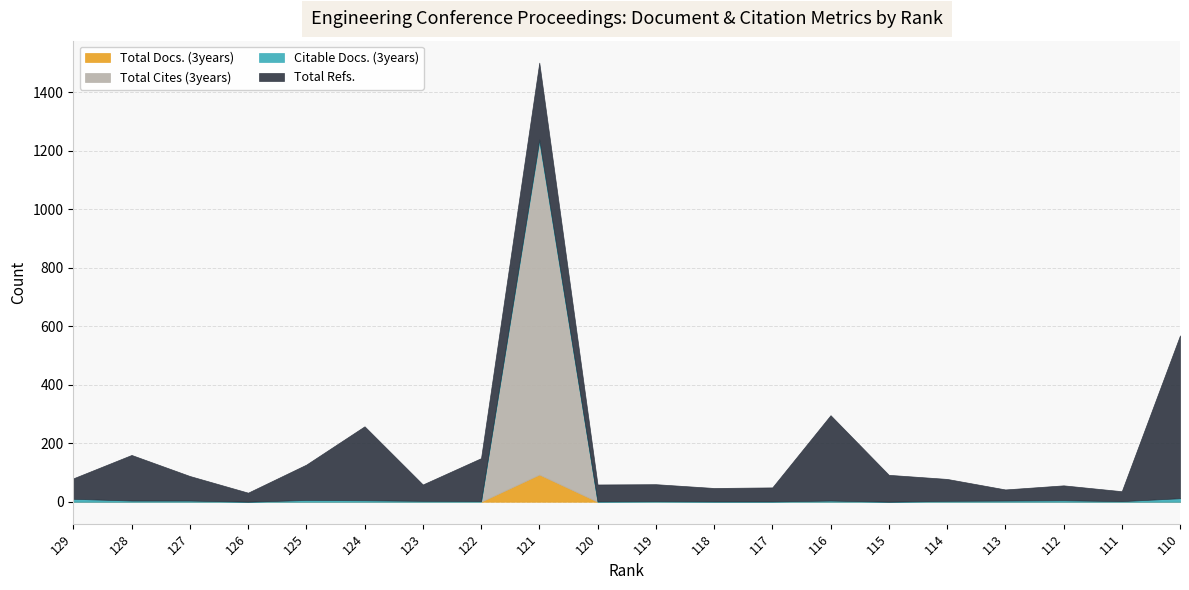

Reading right to left, list all the values displayed in this chart.

Total Docs. (3years): 110=0	111=0	112=0	113=0	114=0	115=0	116=0	117=0	118=0	119=0	120=0	121=93	122=0	123=0	124=0	125=0	126=0	127=0	128=0	129=0
Total Cites (3years): 110=0	111=0	112=0	113=0	114=0	115=0	116=0	117=0	118=0	119=0	120=0	121=1139	122=0	123=0	124=0	125=0	126=0	127=0	128=0	129=0
Citable Docs. (3years): 110=12	111=2	112=5	113=4	114=3	115=0	116=4	117=1	118=1	119=2	120=1	121=7	122=2	123=3	124=5	125=6	126=0	127=4	128=4	129=10
Total Refs.: 110=557	111=34	112=51	113=38	114=75	115=92	116=292	117=48	118=46	119=58	120=58	121=263	122=147	123=56	124=253	125=121	126=31	127=84	128=156	129=70